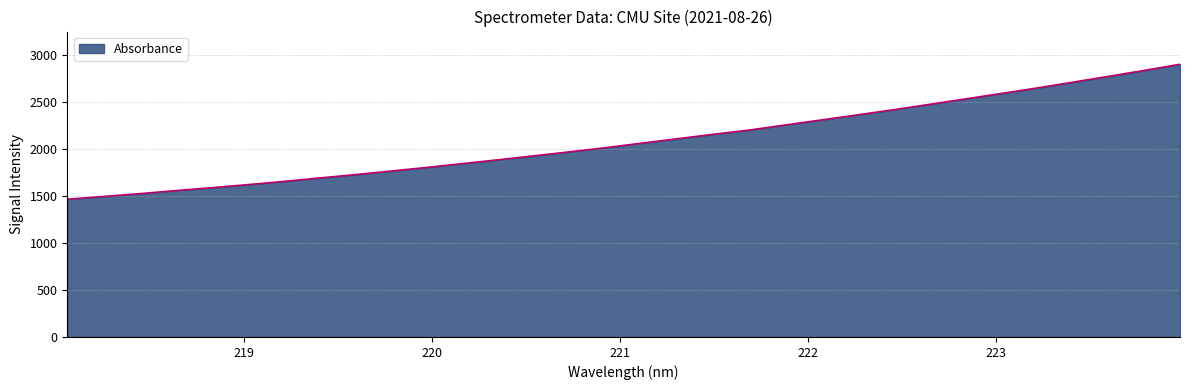

What is the maximum value shown in the chart?

2897.4